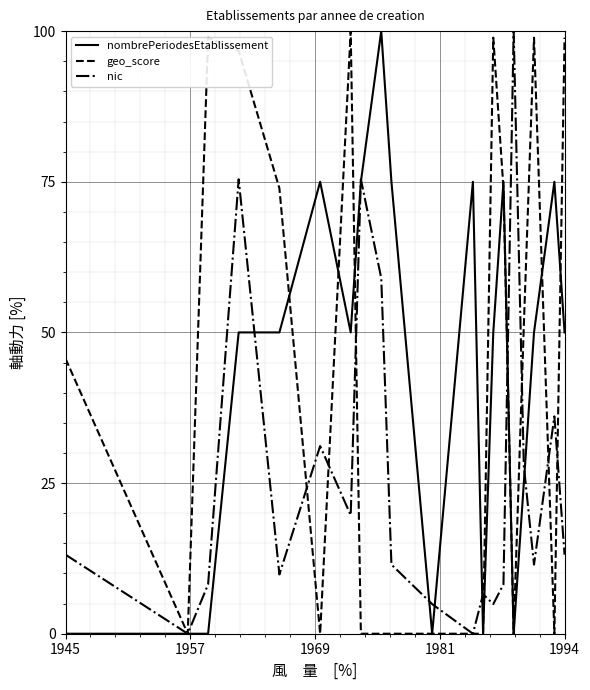

What is the greatest value displayed?

100.0